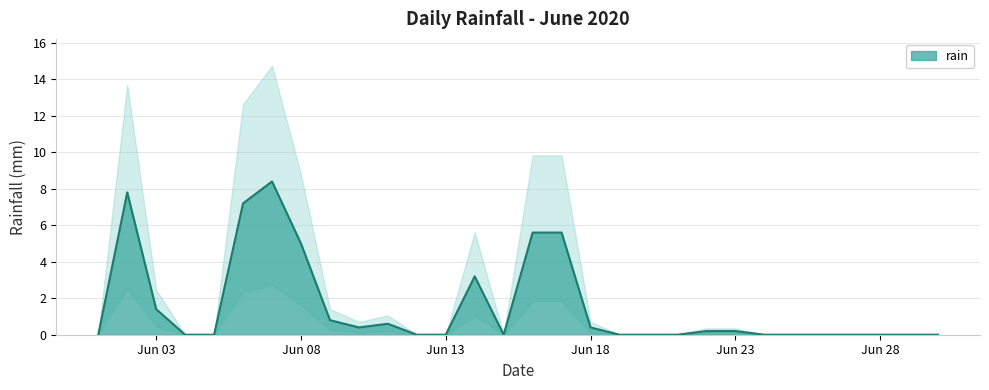

How many values exceed 0?

14